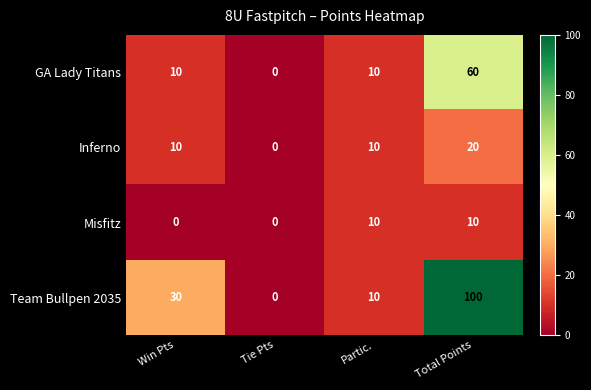

What is the total value across all series at Win Pts?

50